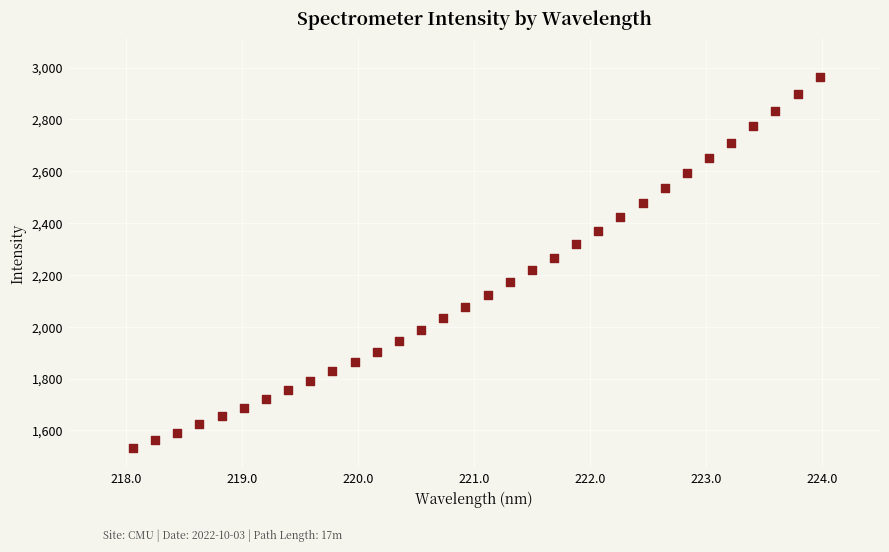

What is the range of X values (max minus min)?

5.9